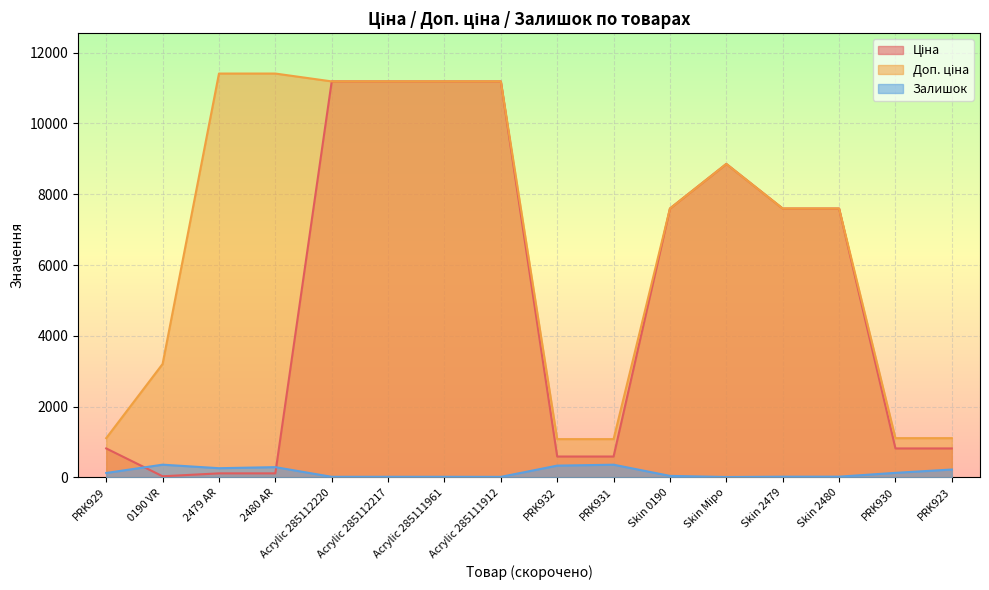

Reading left to right, what are all the values shown in this chart?

Ціна: PRK929=818.5	0190 VR=32.0	2479 AR=114.1	2480 AR=114.1	Acrylic 285112220=11188.2	Acrylic 285112217=11188.2	Acrylic 285111961=11188.2	Acrylic 285111912=11188.2	PRK932=589.9	PRK931=589.9	Skin 0190=7596.5	Skin Міро=8856.7	Skin 2479=7596.5	Skin 2480=7596.5	PRK930=818.5	PRK923=818.5
Доп. ціна: PRK929=1109.2	0190 VR=3205.0	2479 AR=11410.0	2480 AR=11410.0	Acrylic 285112220=11188.2	Acrylic 285112217=11188.2	Acrylic 285111961=11188.2	Acrylic 285111912=11188.2	PRK932=1081.7	PRK931=1081.7	Skin 0190=7596.5	Skin Міро=8856.7	Skin 2479=7596.5	Skin 2480=7596.5	PRK930=1109.2	PRK923=1109.2
Залишок: PRK929=125.0	0190 VR=360.0	2479 AR=260.0	2480 AR=290.0	Acrylic 285112220=17.0	Acrylic 285112217=17.0	Acrylic 285111961=17.0	Acrylic 285111912=15.0	PRK932=333.0	PRK931=359.0	Skin 0190=43.0	Skin Міро=11.0	Skin 2479=20.0	Skin 2480=21.0	PRK930=129.0	PRK923=223.0